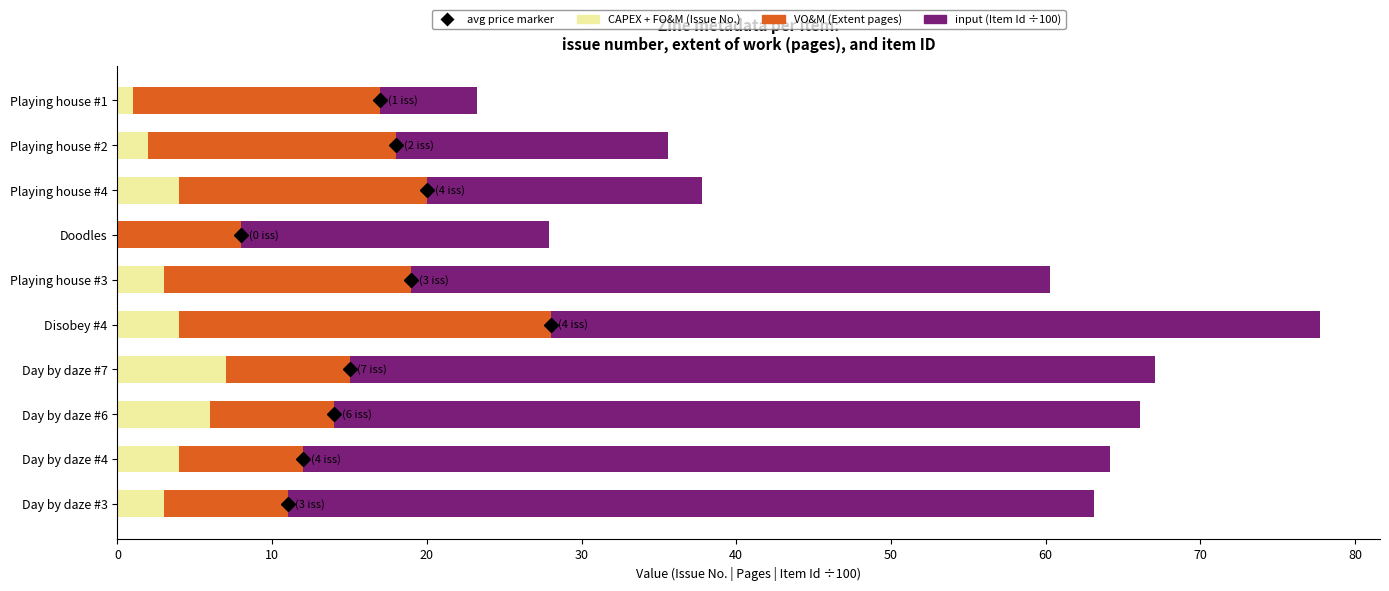

What is the total value across all series at Playing house #4?

37.8